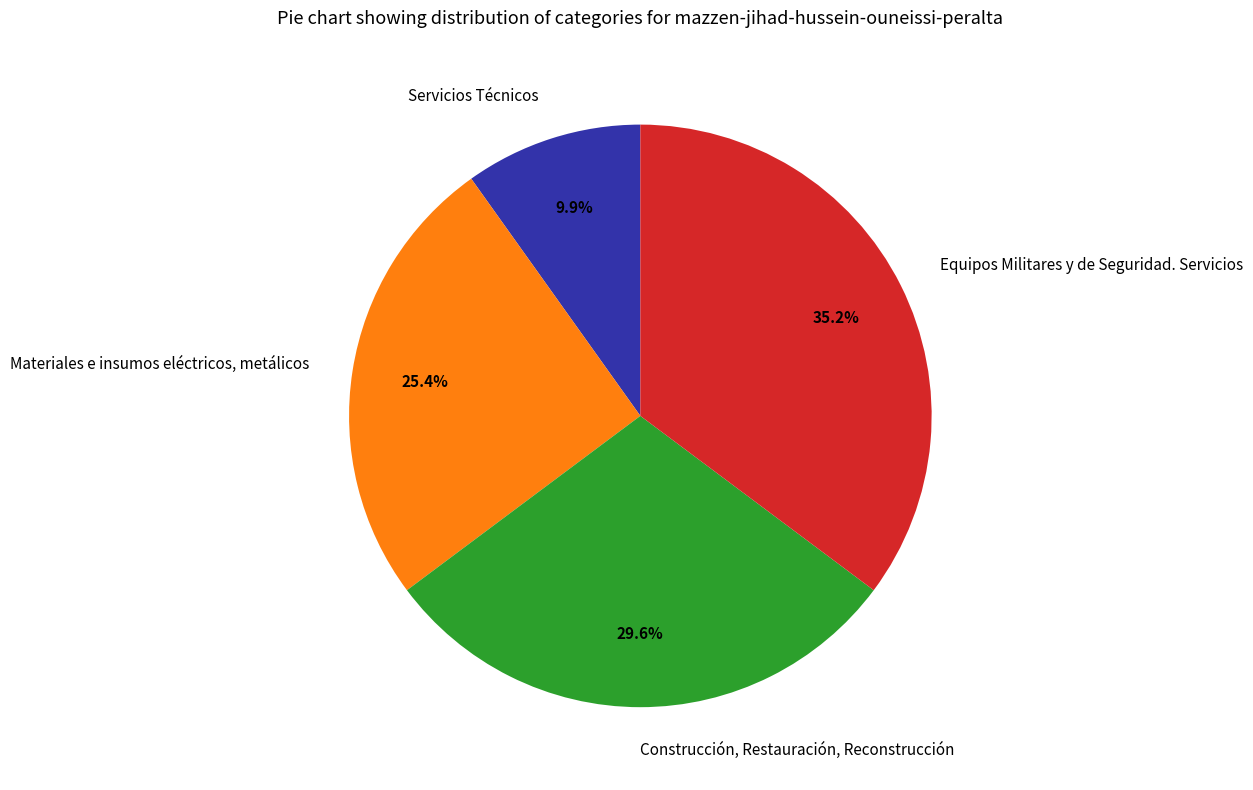

What is the total percentage of Materiales e insumos eléctricos, metálicos and Construcción, Restauración, Reconstrucción?

54.9%